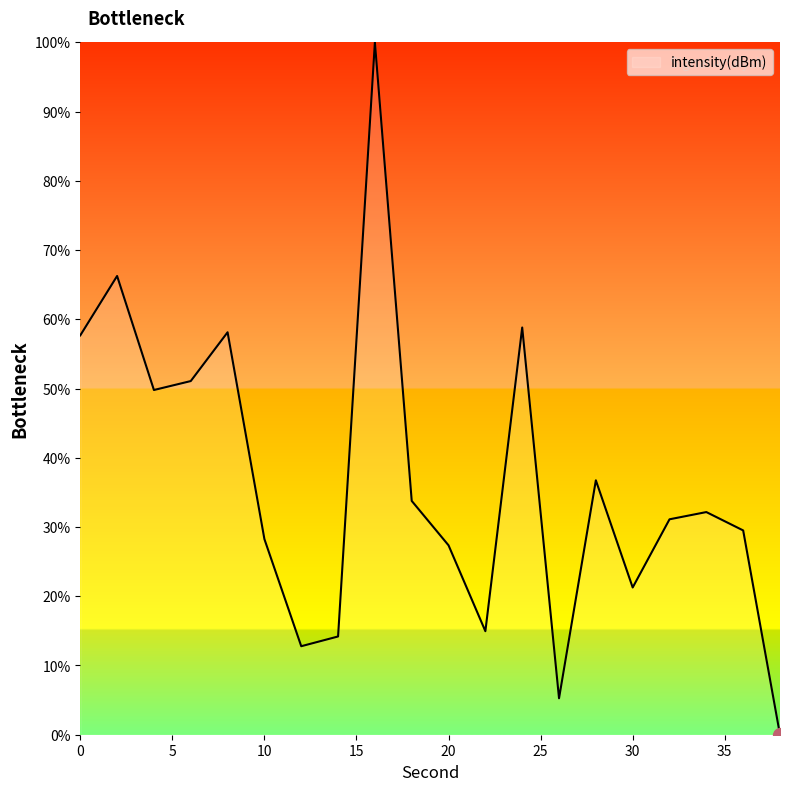

What is the difference between the maximum and minimum values?

100.0